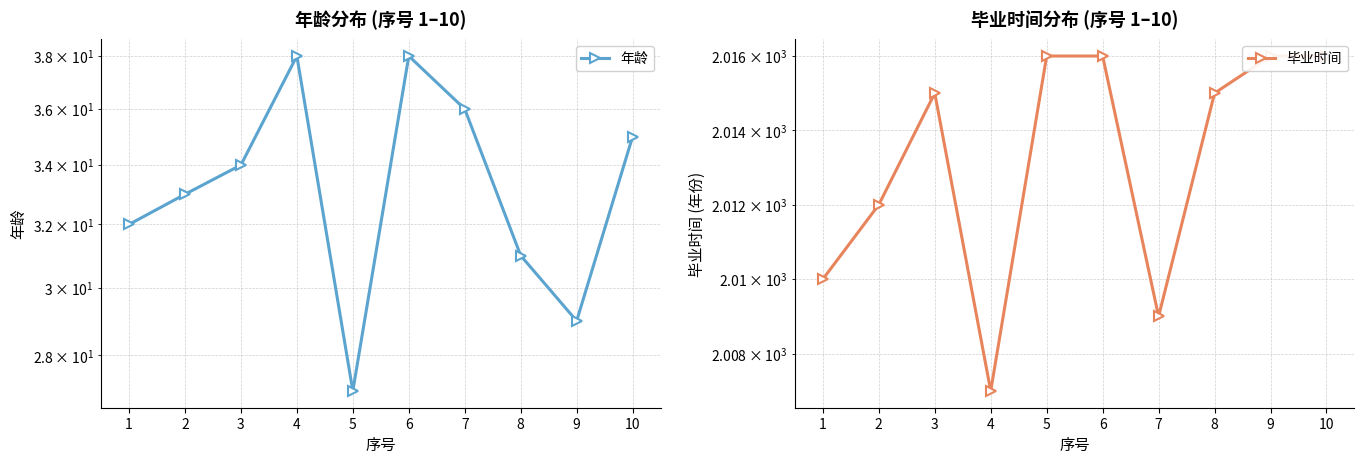

What is the total value across all series at 9?

2045